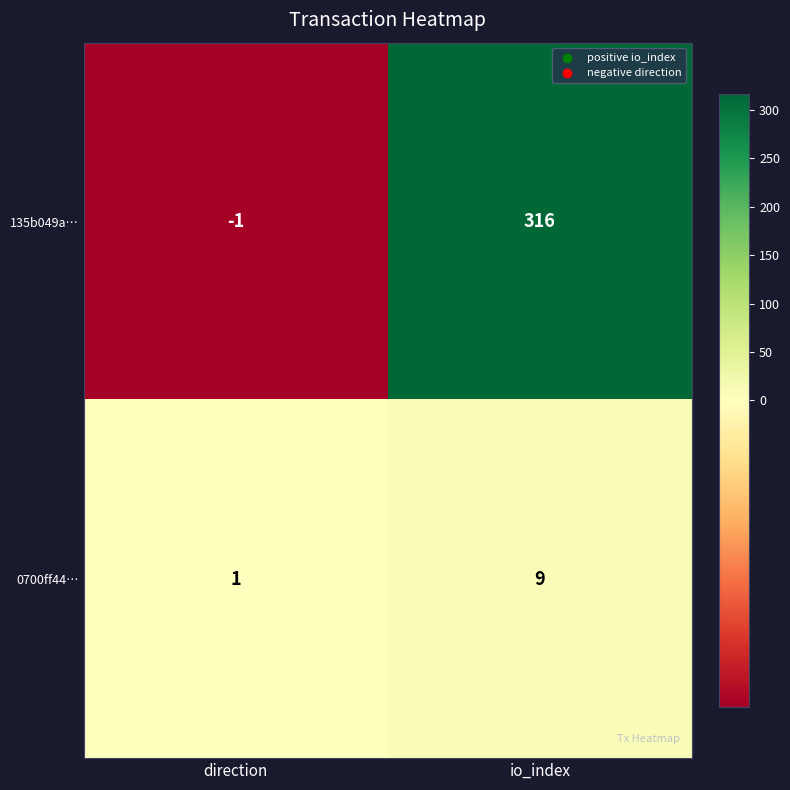

What is the maximum value shown in the chart?

316